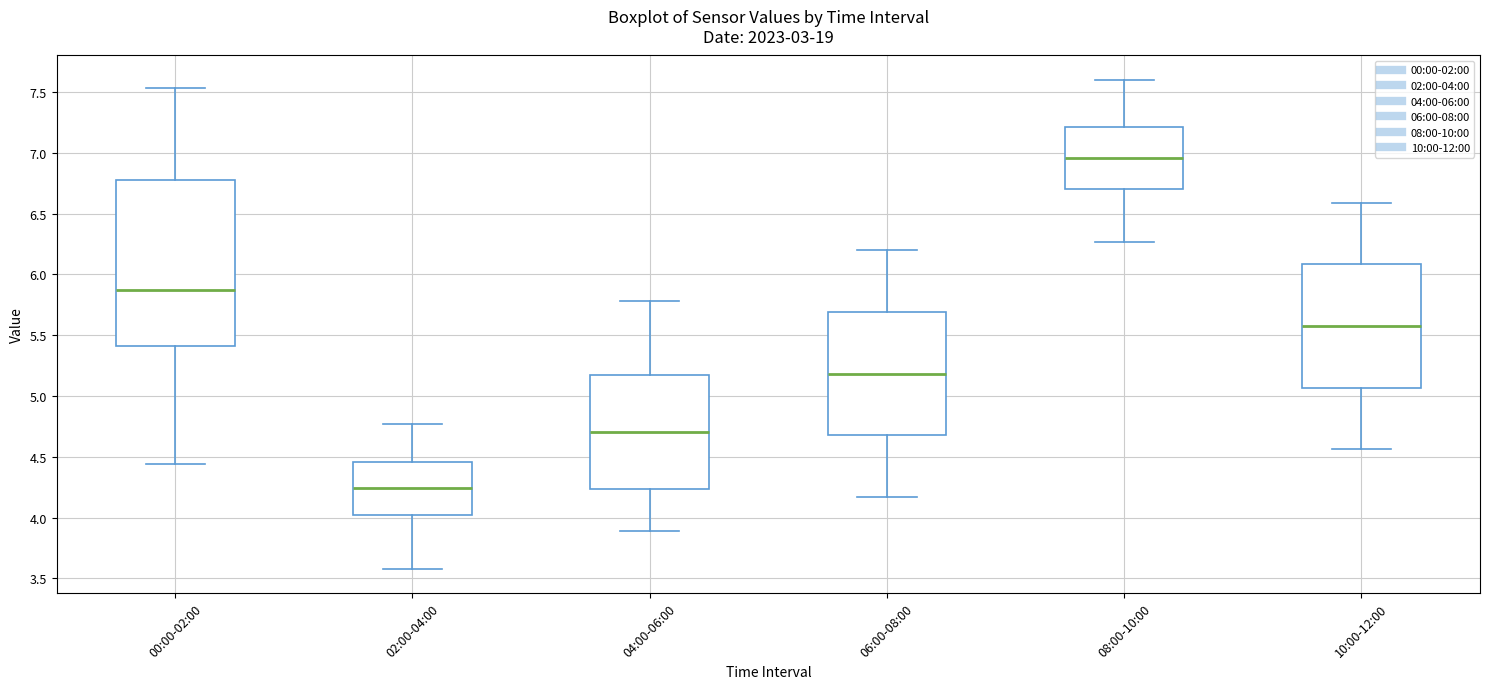

Which box has the lowest median line?

02:00-04:00